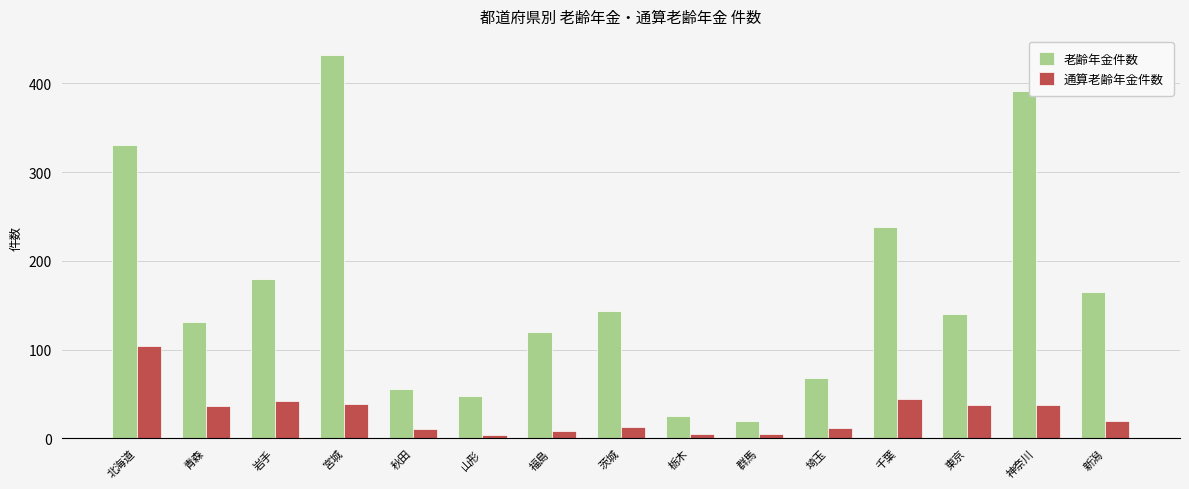

What is the total value across all series at 埼玉?

79